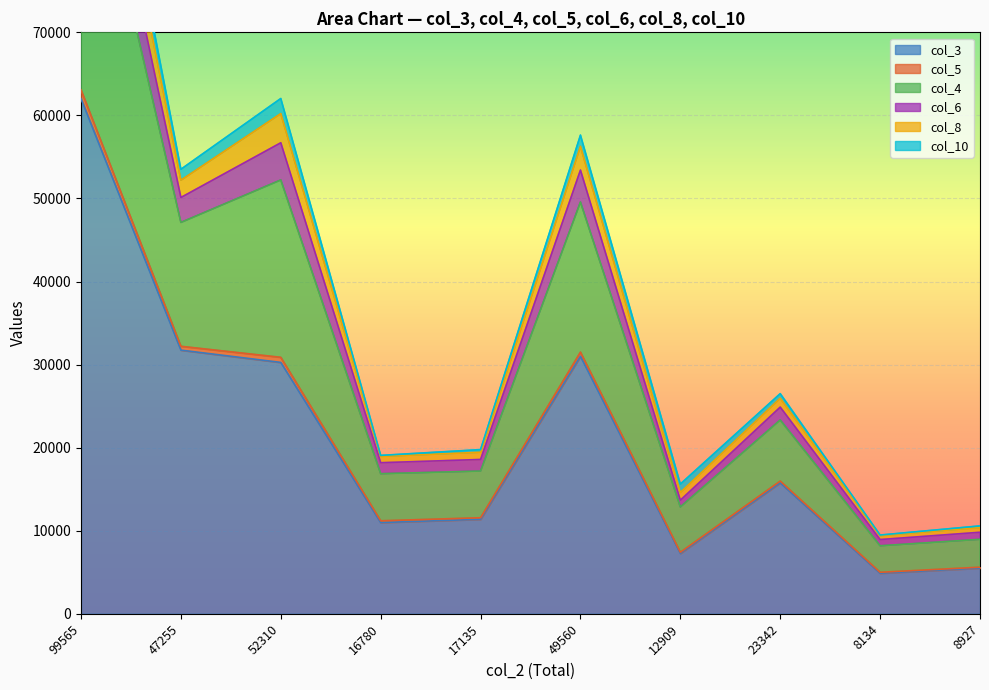

What is the difference between the highest and lowest values at 12909?

8346